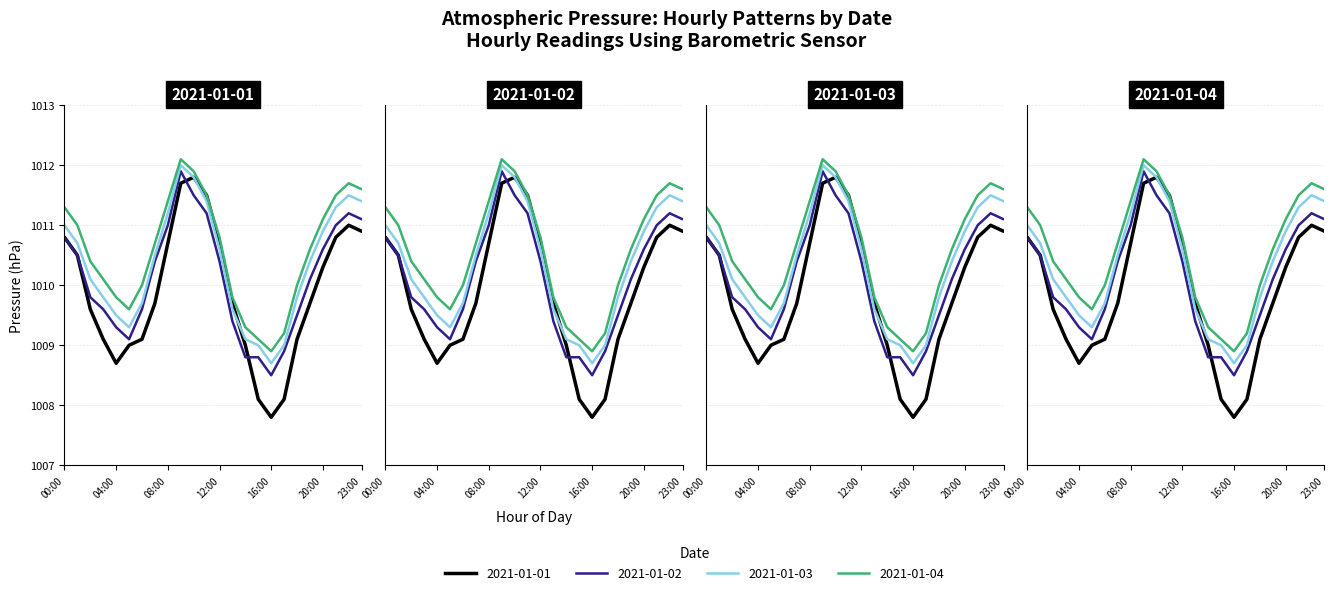

At which label does 2021-01-01 reach its peak?

10:00